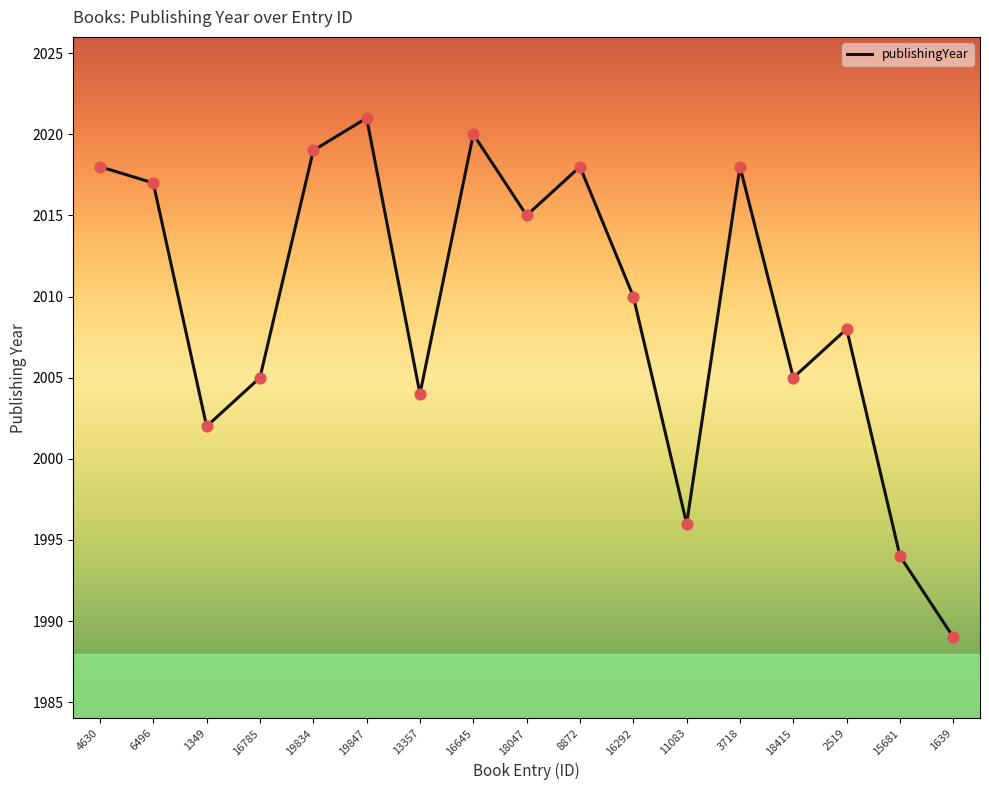

Between 15681 and 11083, which is larger?

11083